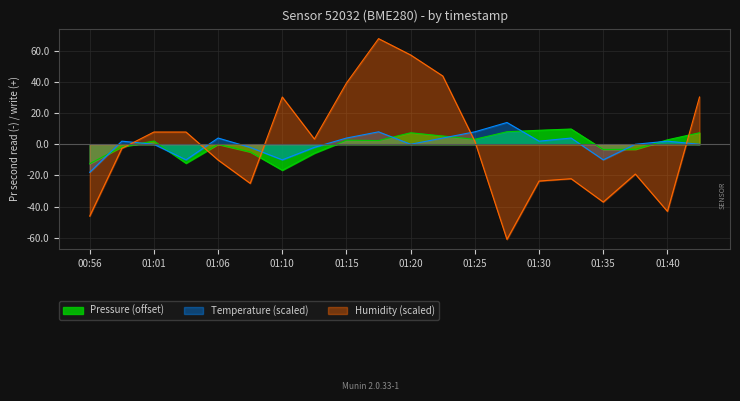

Which series has the largest total across all categories?

temperature